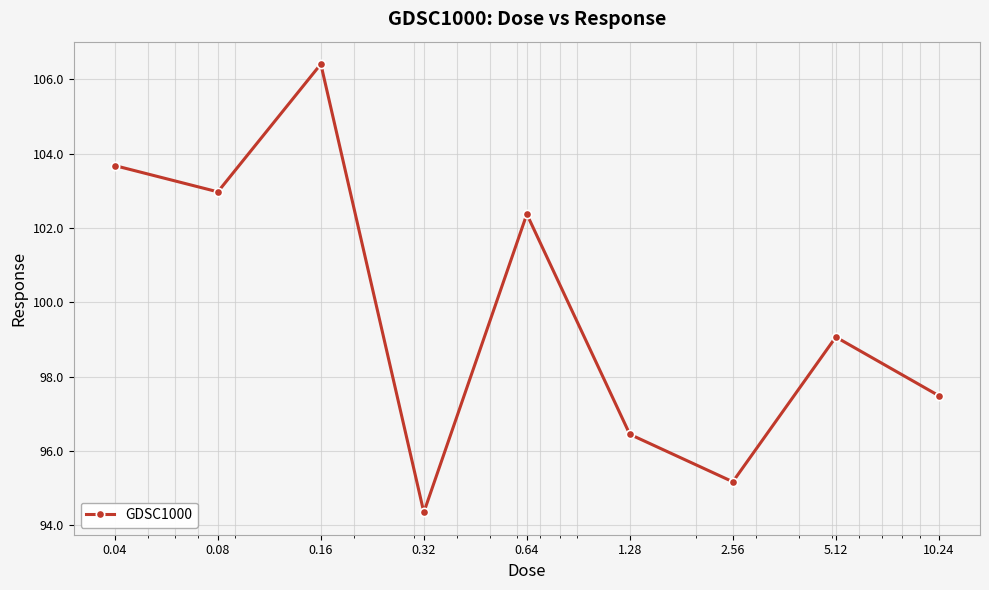

Reading left to right, list all the values displayed in this chart.

103.7	103.0	106.4	94.3	102.4	96.4	95.2	99.1	97.5